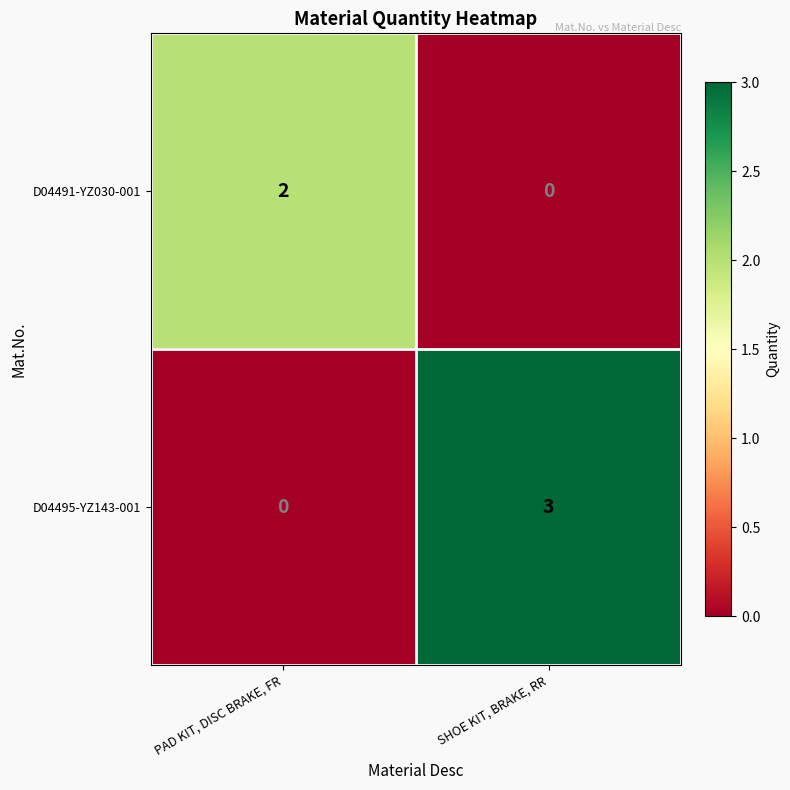

The value of D04491-YZ030-001 at PAD KIT, DISC BRAKE, FR is 3. True or false?

False